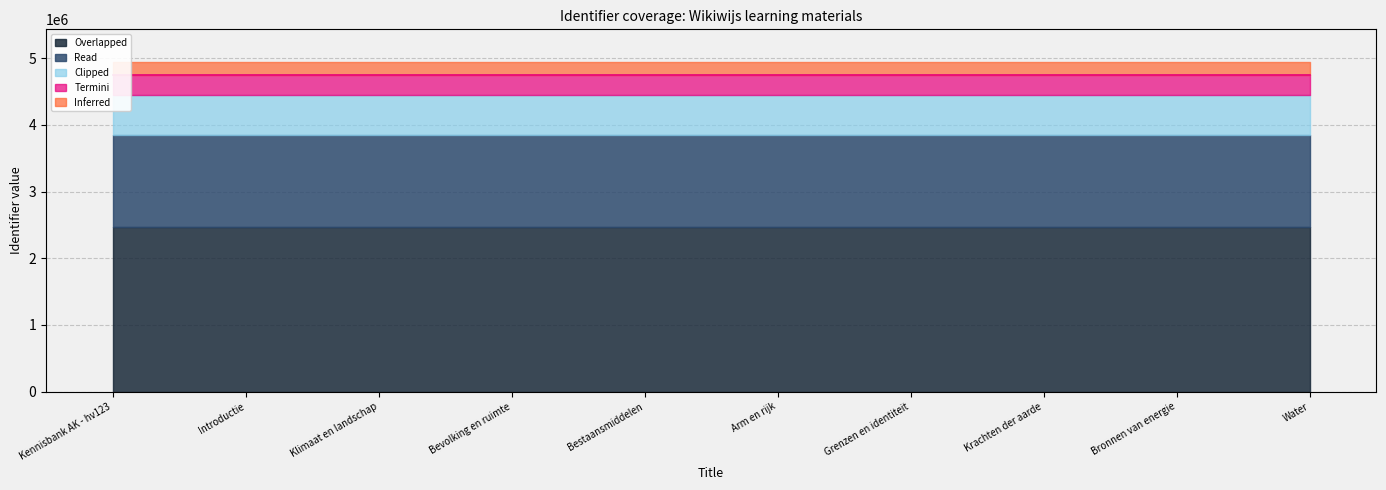

How many values exceed 4742373?

5